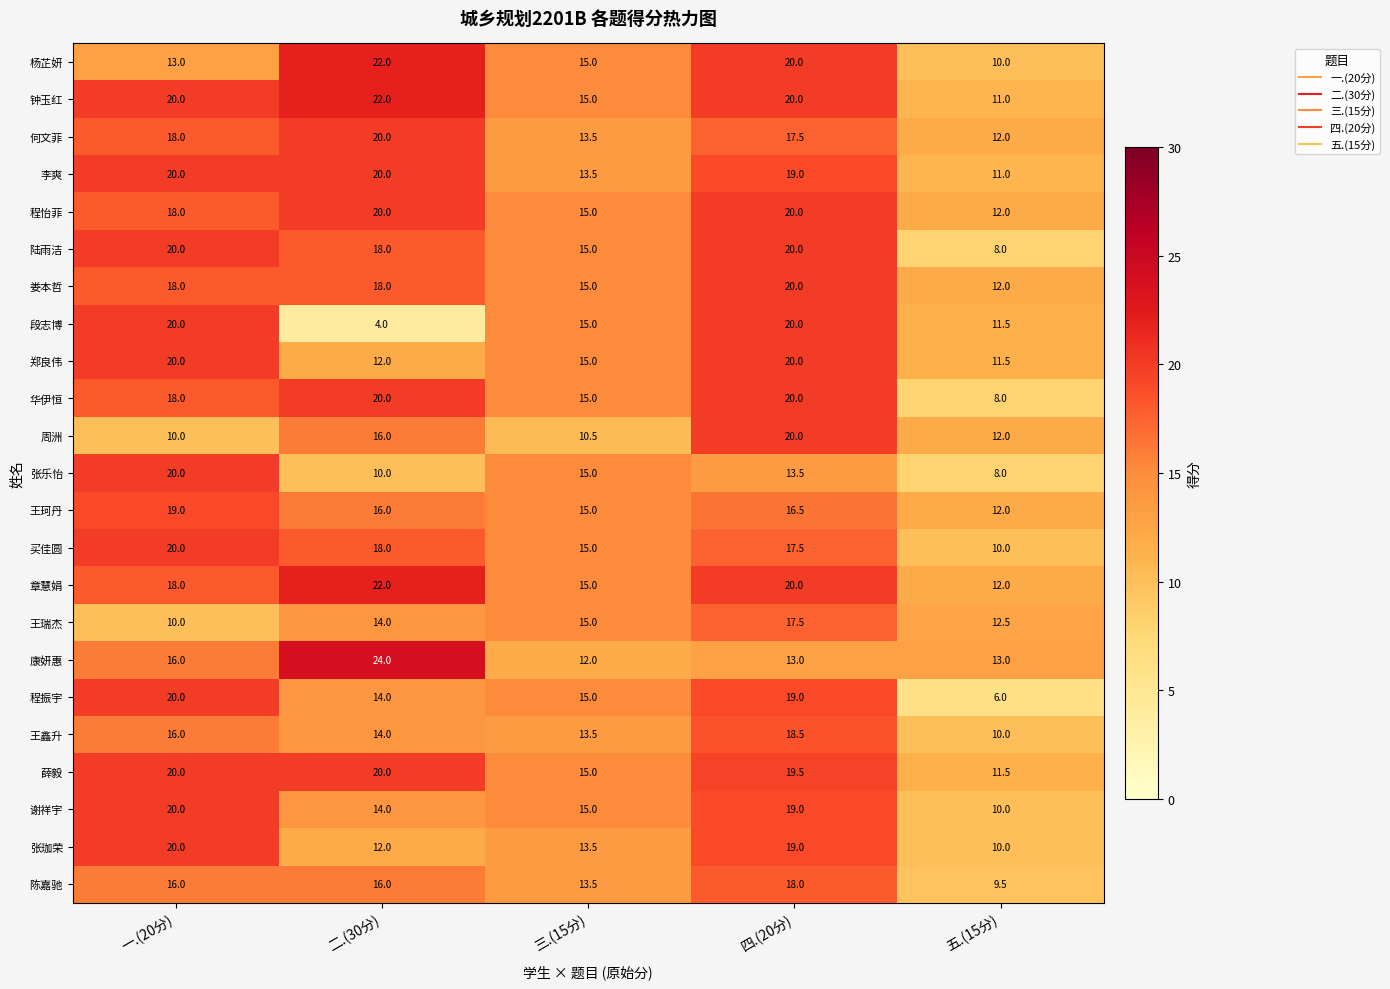

What is the spread (max minus min) of values at 三.(15分)?

4.5